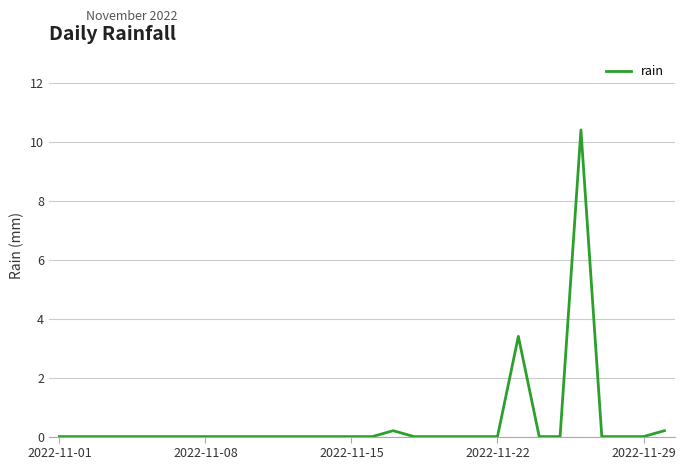

What is the greatest value displayed?

10.4